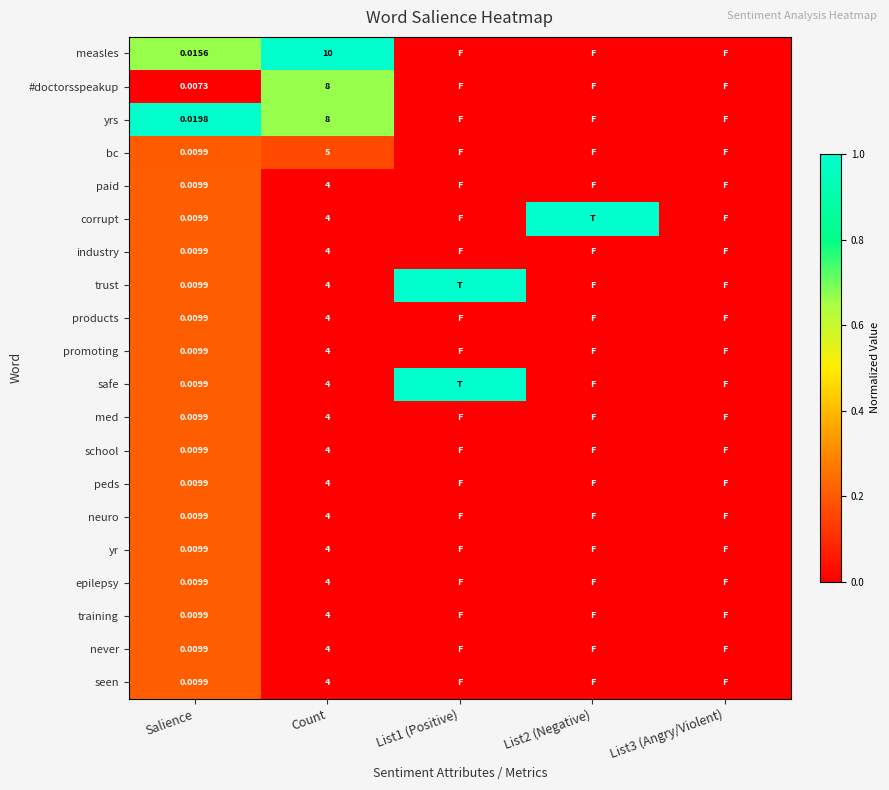

Which series changed the most between Salience and Count?

measles